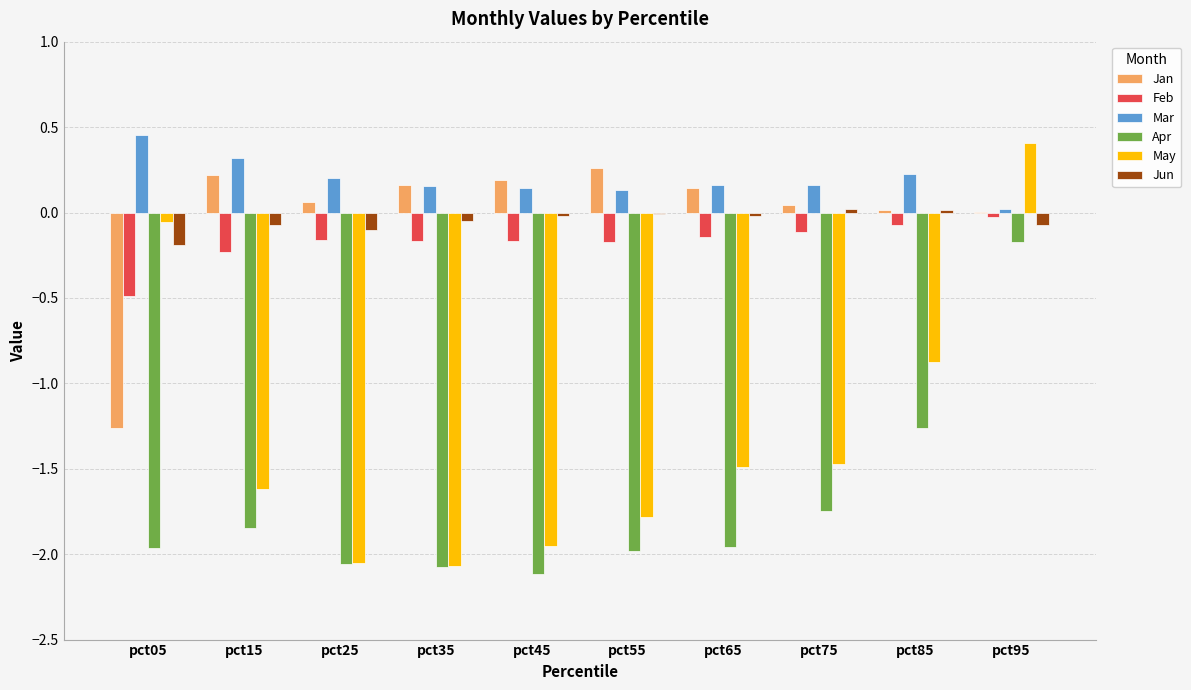

The value of Jan at pct85 is 0.0. True or false?

True